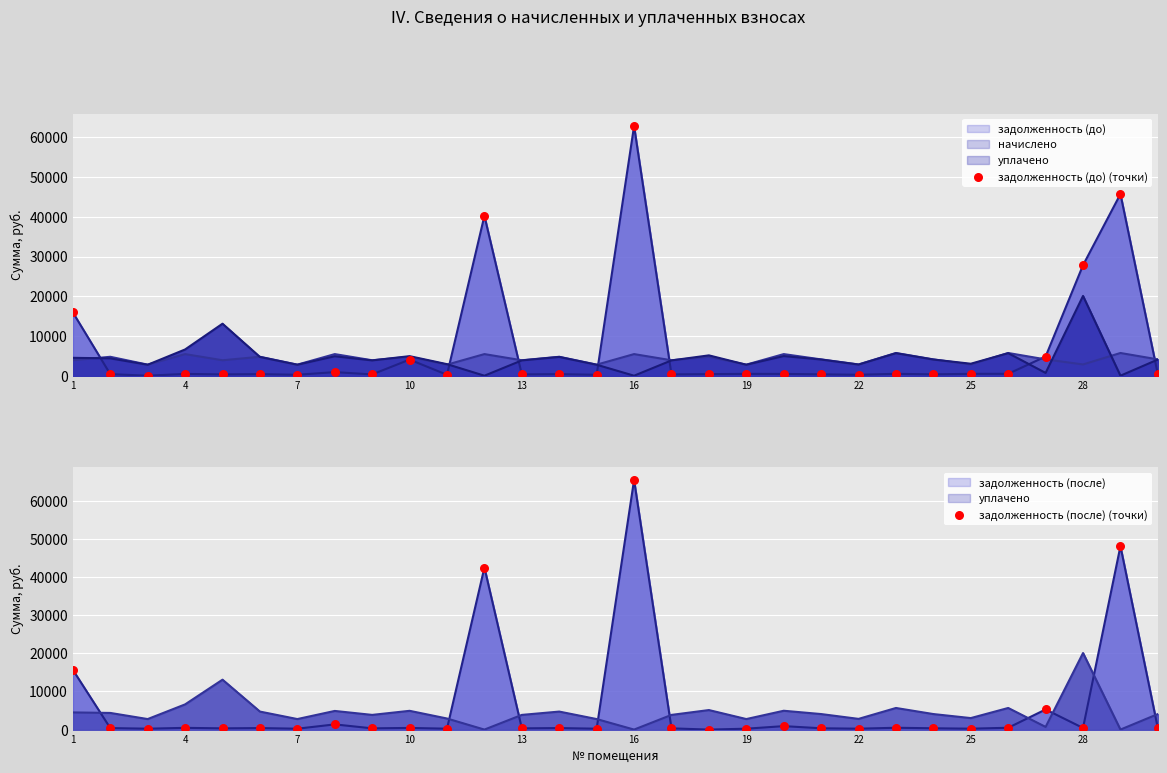

Which series contains the lowest Y value?

задолженность (до) (точки)